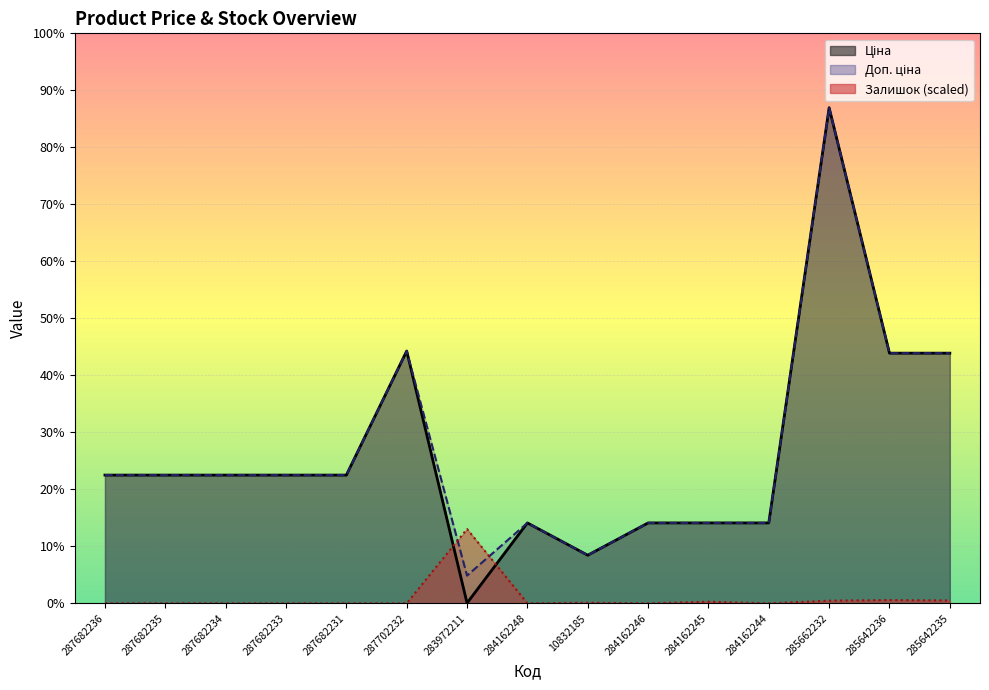

Between which two adjacent categories do Залишок and Доп. ціна first intersect?

287702232 and 283972211